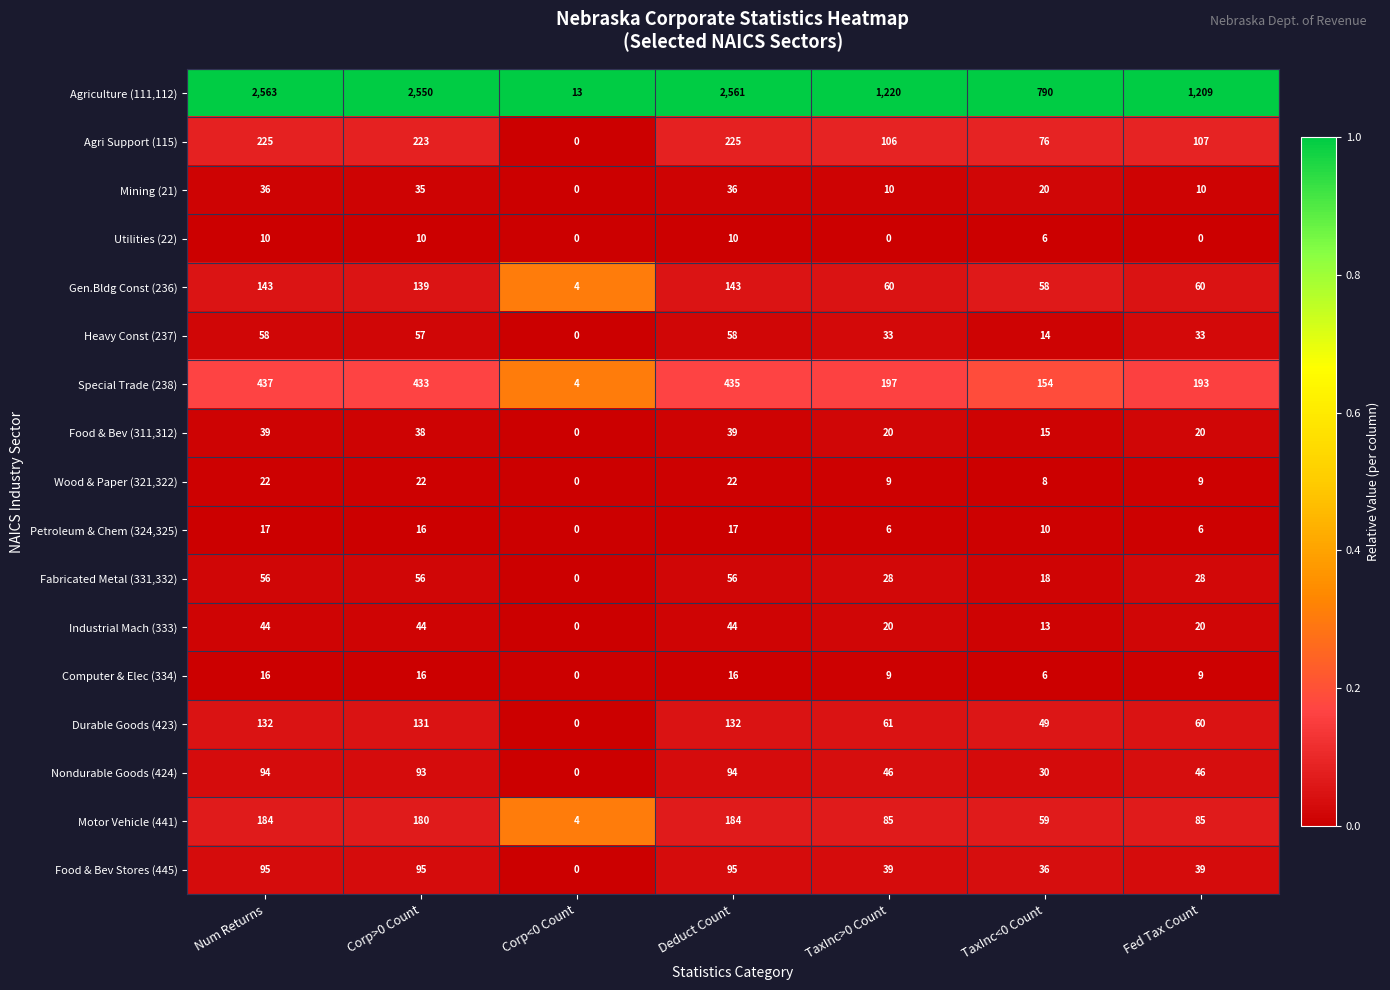

What is the difference between the highest and lowest values at Fed Tax Count?

1209